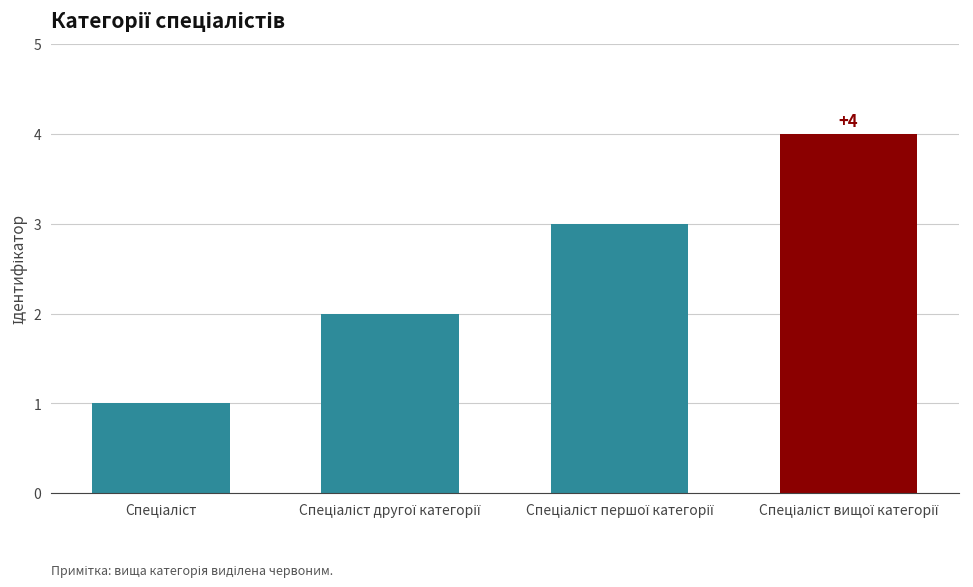

Approximately how many times larger is the value at Спеціаліст вищої категорії compared to Спеціаліст?

4.0